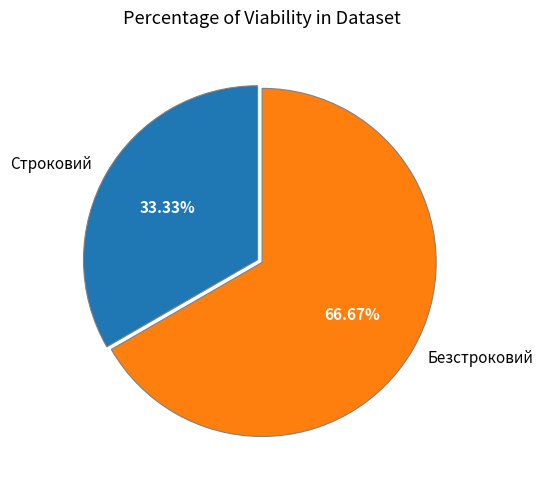

To the nearest percent, what is the difference between the largest and smallest slice percentages?

33%